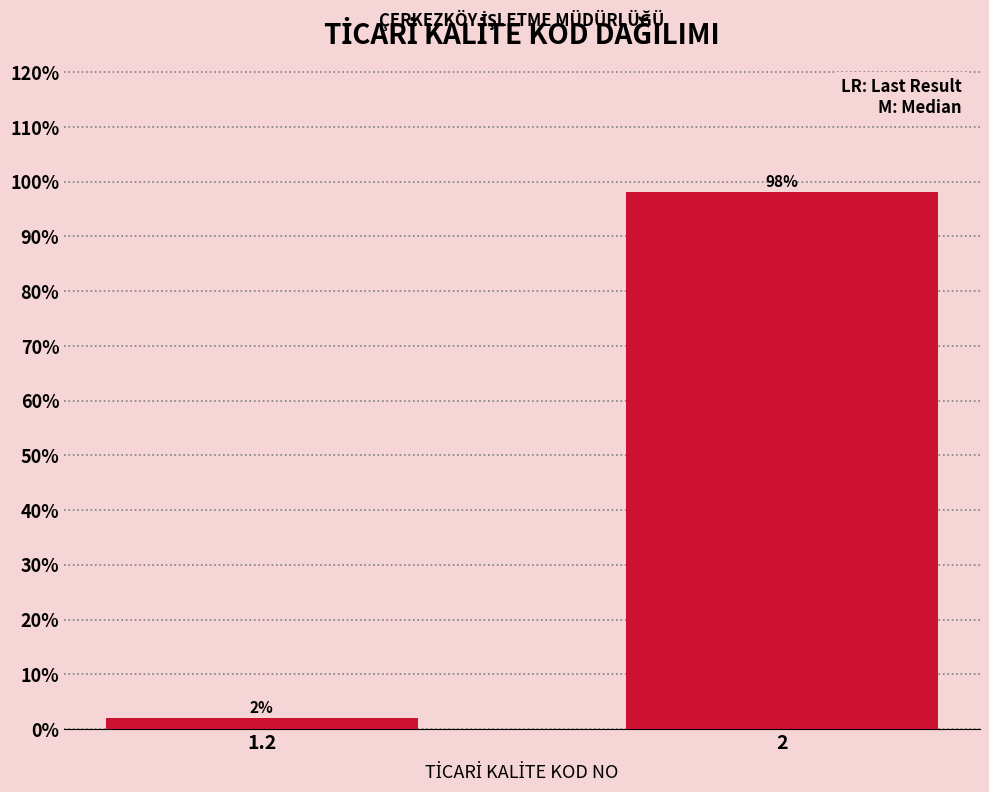

List the labels in order of value, largest first.

2, 1.2